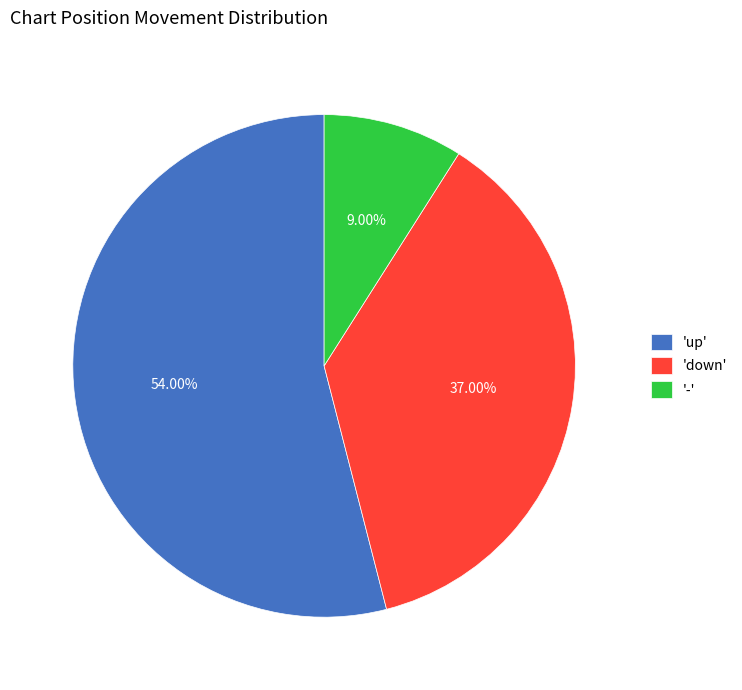

Which slice represents more than half of the pie?

'up'